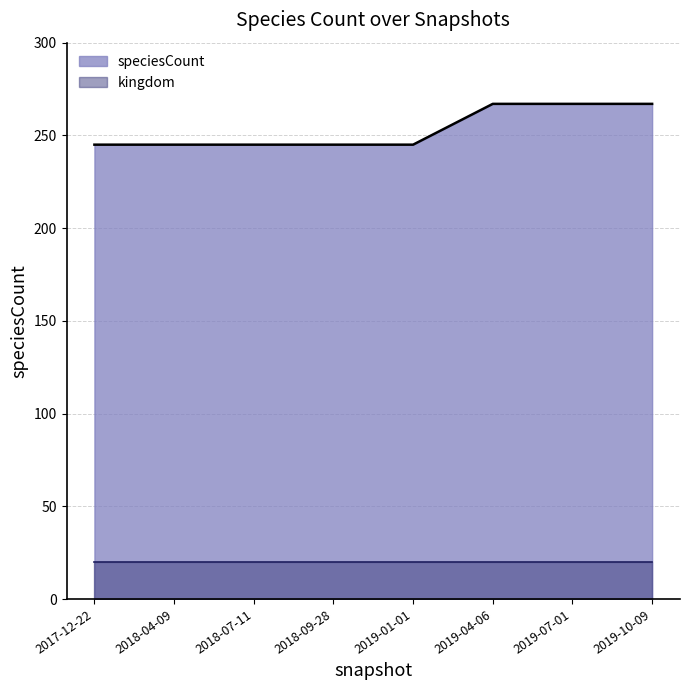

True or false: speciesCount has more than 1 points higher than both neighbors.

False